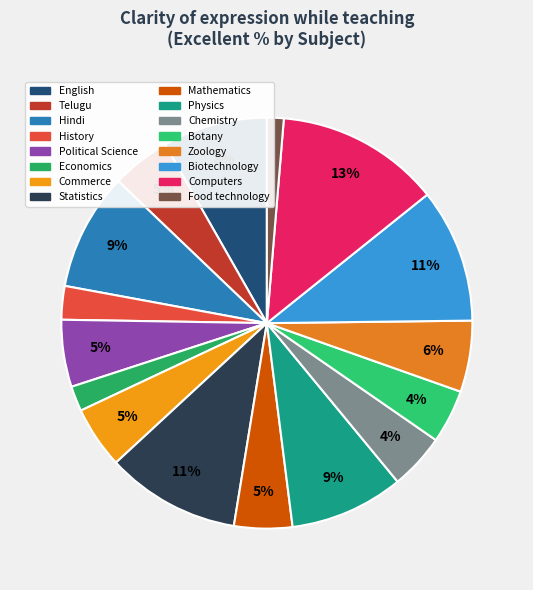

Which category has the smallest portion of the pie?

Food technology